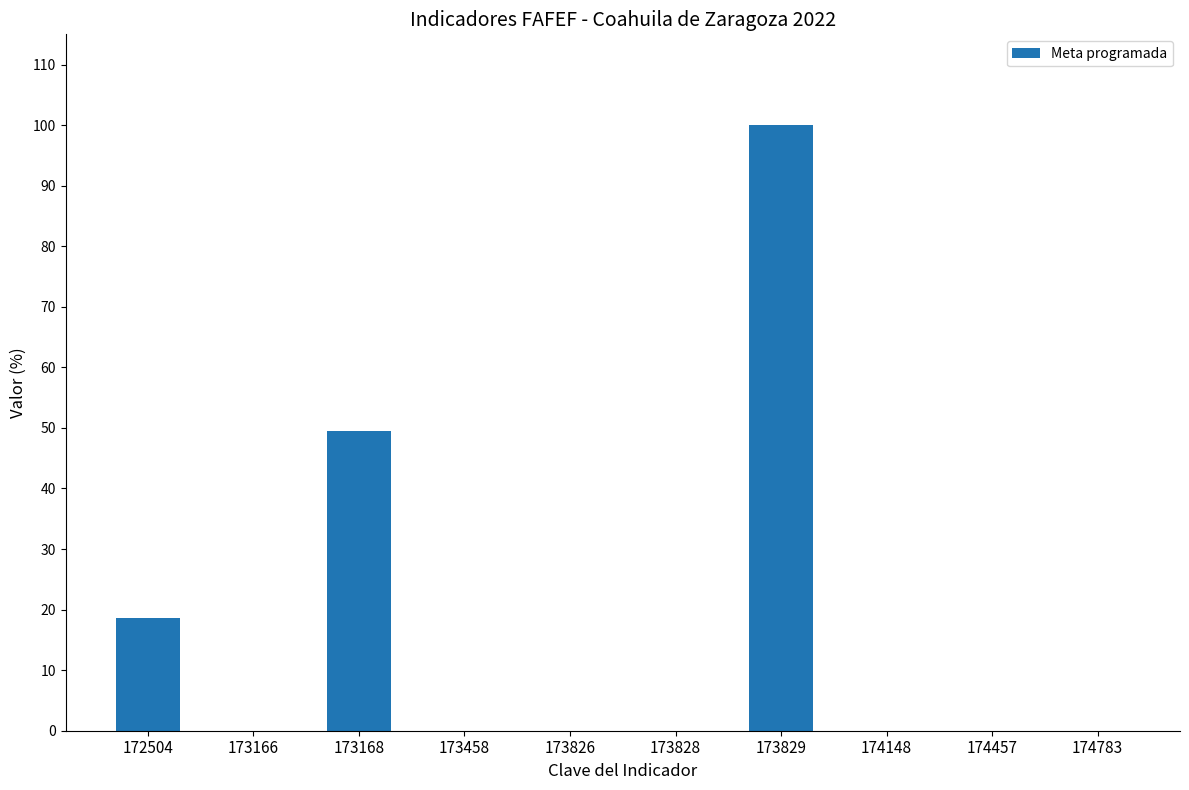

What is the maximum value shown in the chart?

100.0